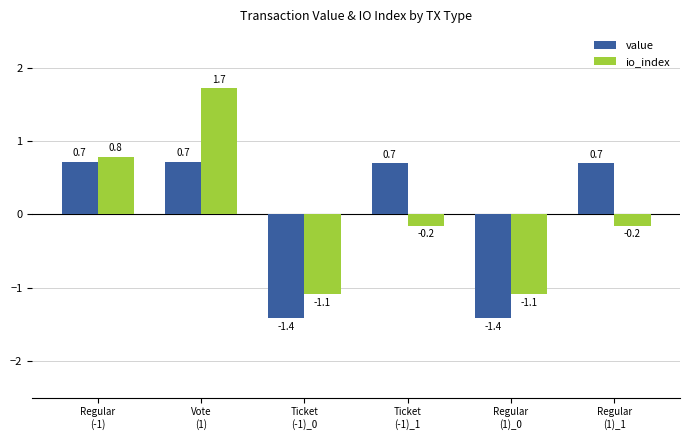

Which series has the widest spread of values?

io_index